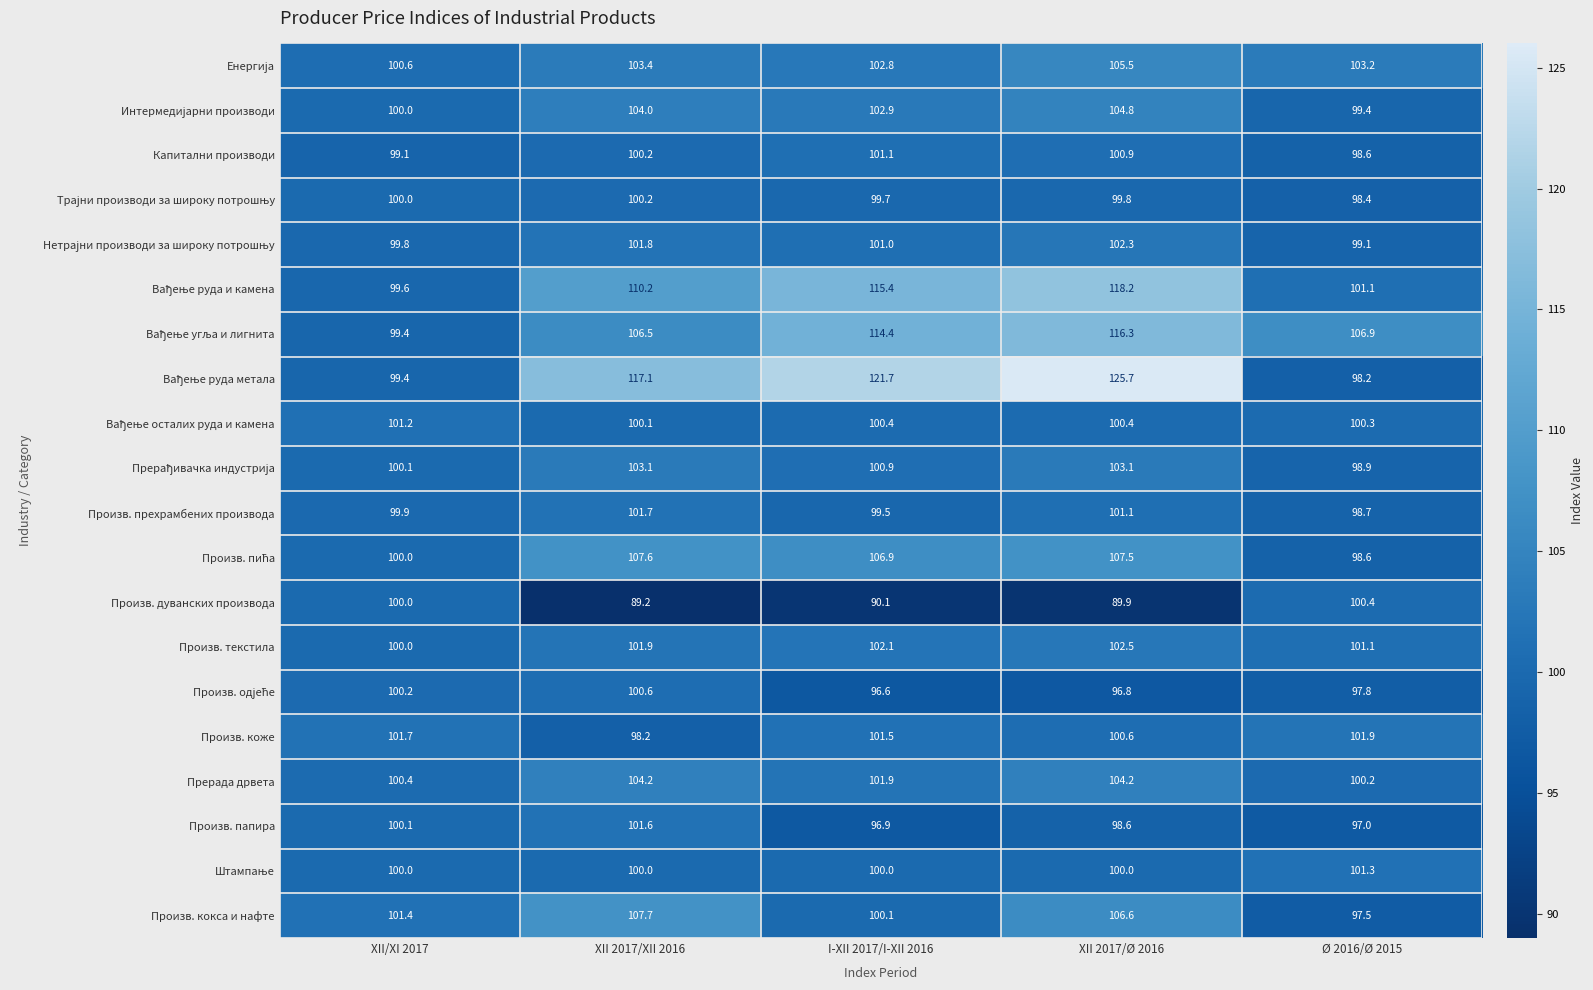

What is the spread (max minus min) of values at I-XII 2017/I-XII 2016?

31.6